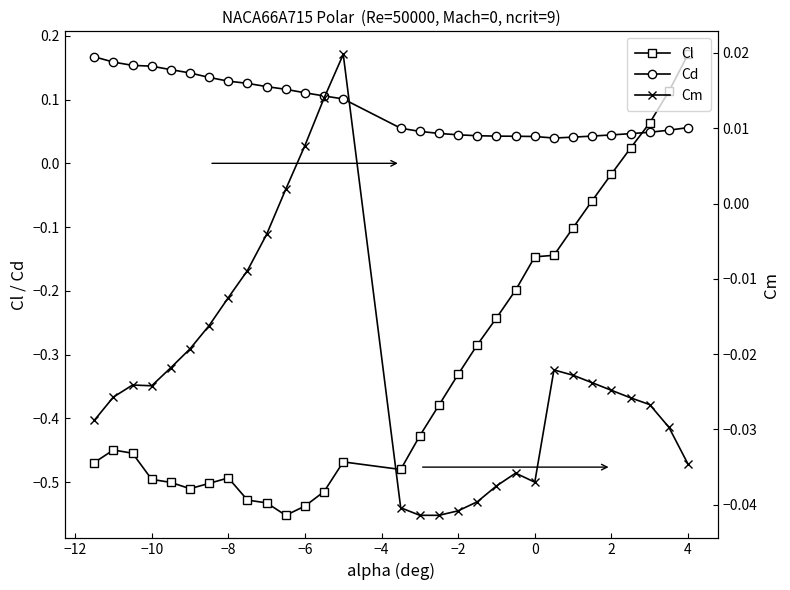

True or false: Cm and Cd cross at least once.

False